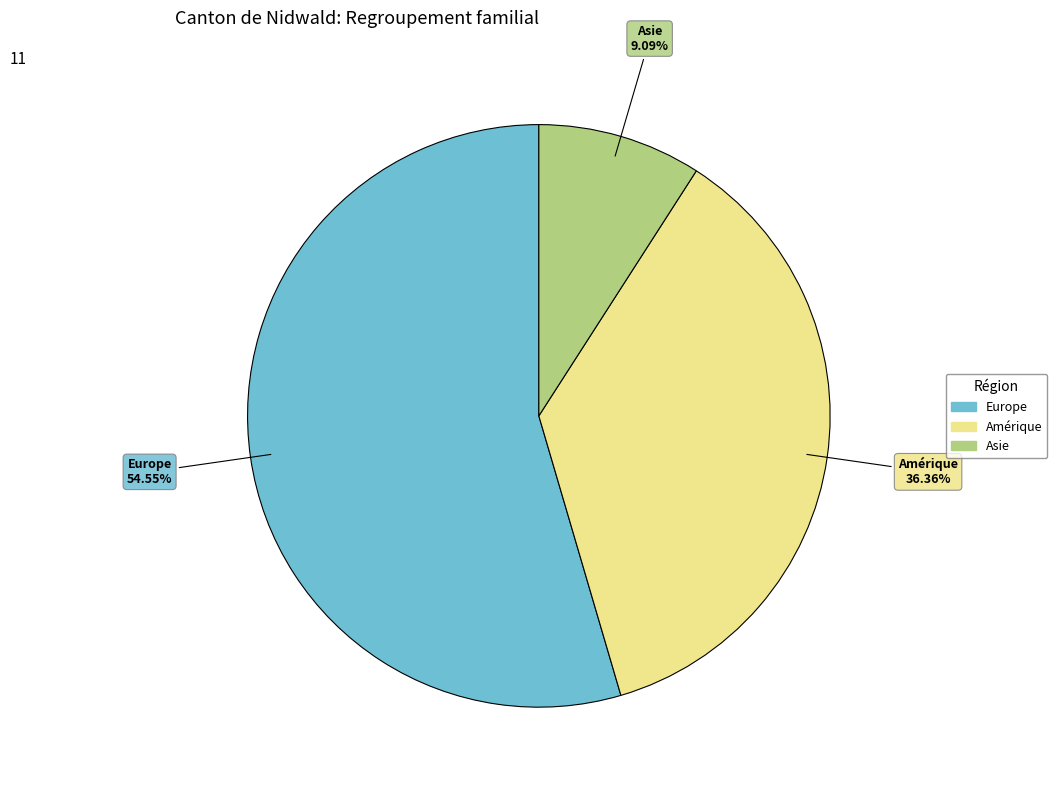

How many slices are in this pie chart?

3